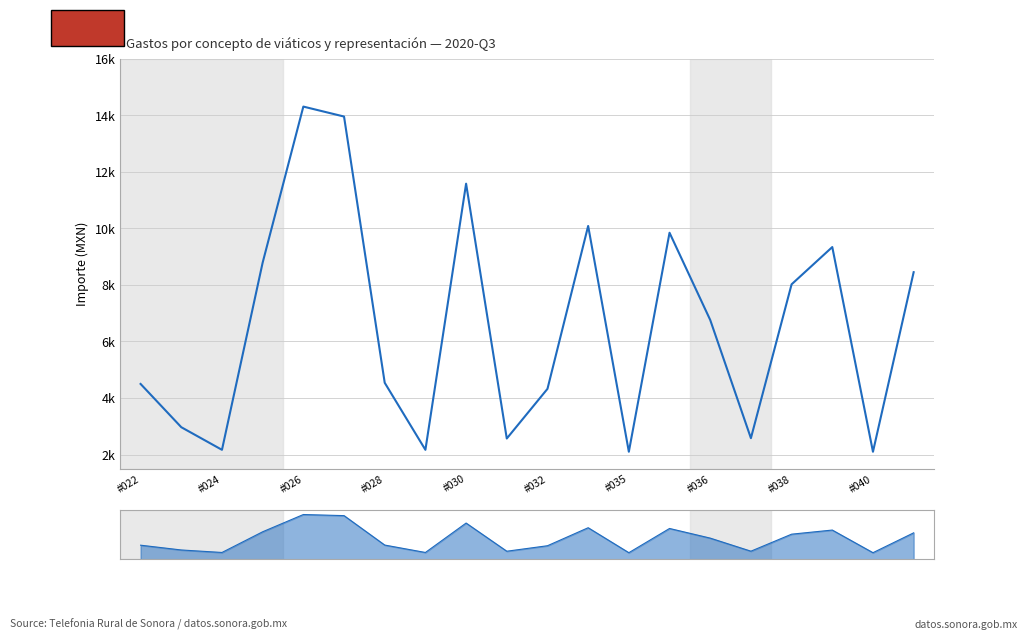

The chart shows a value of 4498.4 at #022. True or false?

True